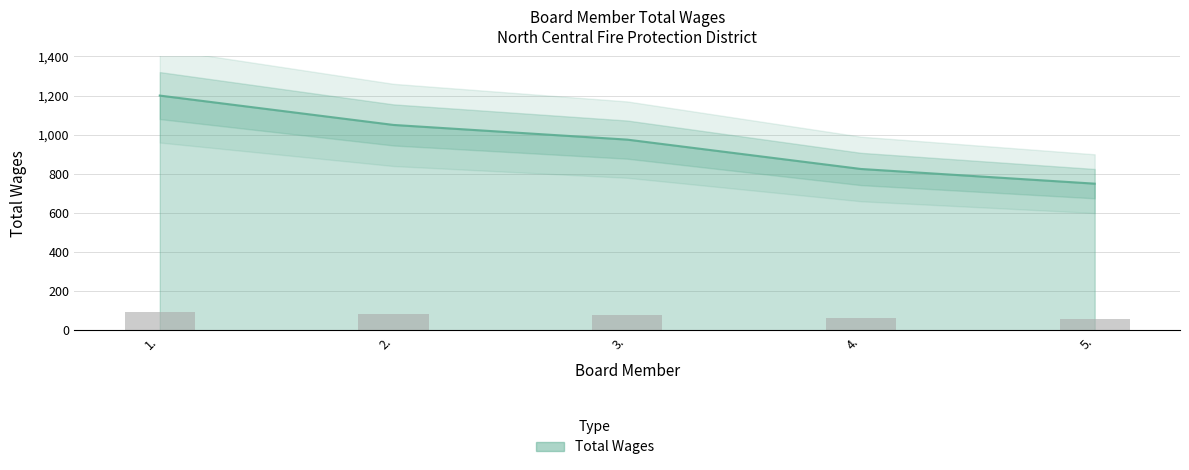

Does the chart contain stacked bars?

No